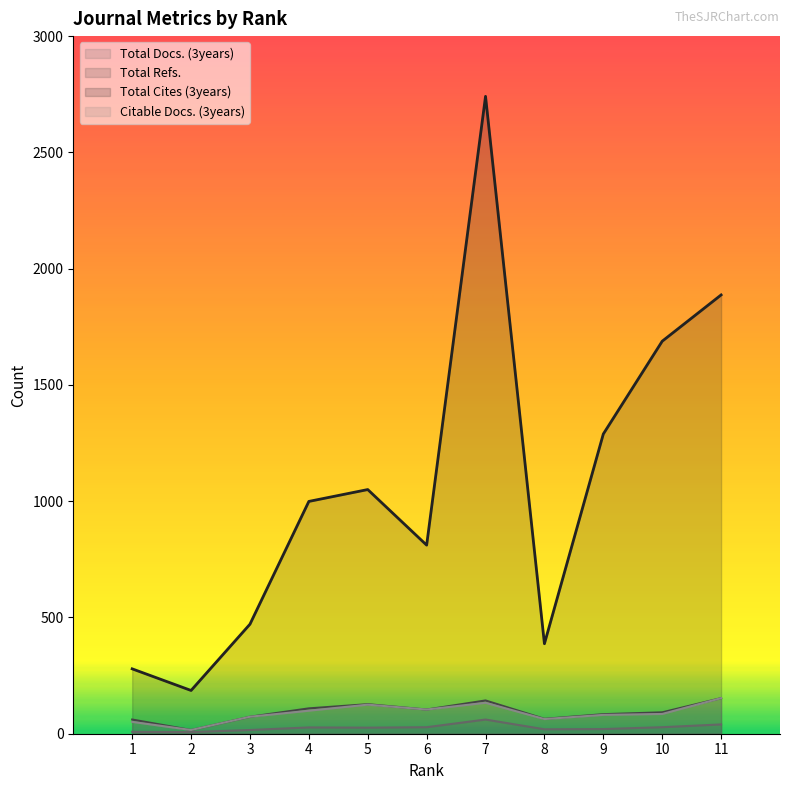

Reading left to right, transcribe all the data shown in this chart.

Total Docs. (3years): 1=8	2=7	3=16	4=27	5=26	6=28	7=61	8=19	9=20	10=28	11=40
Total Refs.: 1=61	2=16	3=73	4=109	5=127	6=104	7=143	8=64	9=84	10=92	11=153
Total Cites (3years): 1=279	2=186	3=471	4=999	5=1050	6=811	7=2741	8=387	9=1289	10=1688	11=1887
Citable Docs. (3years): 1=51	2=16	3=73	4=99	5=125	6=104	7=133	8=63	9=81	10=85	11=153